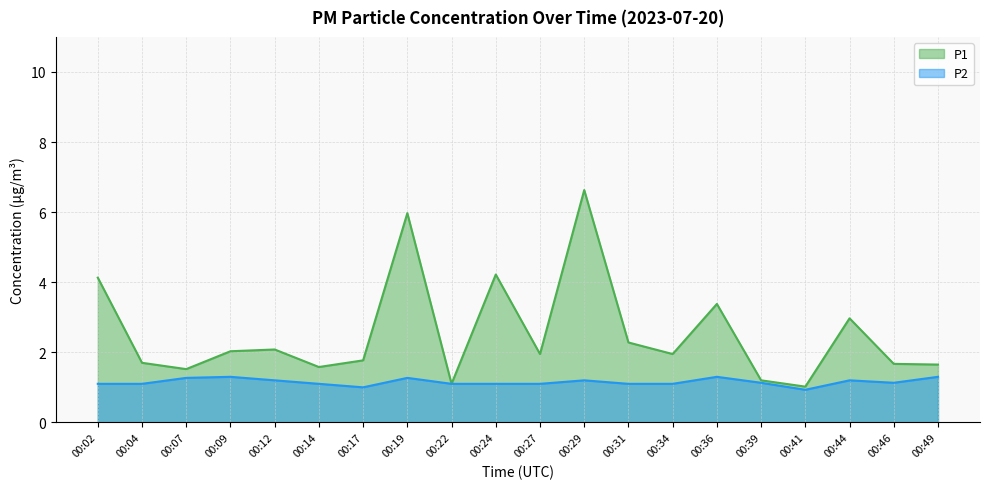

Rank the categories by P1 value from lowest to highest.

00:41, 00:22, 00:39, 00:07, 00:14, 00:49, 00:46, 00:04, 00:17, 00:27, 00:34, 00:09, 00:12, 00:31, 00:44, 00:36, 00:02, 00:24, 00:19, 00:29